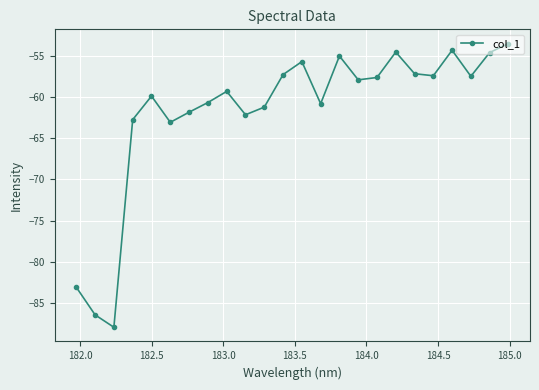

Count the number of data series in this chart.

1